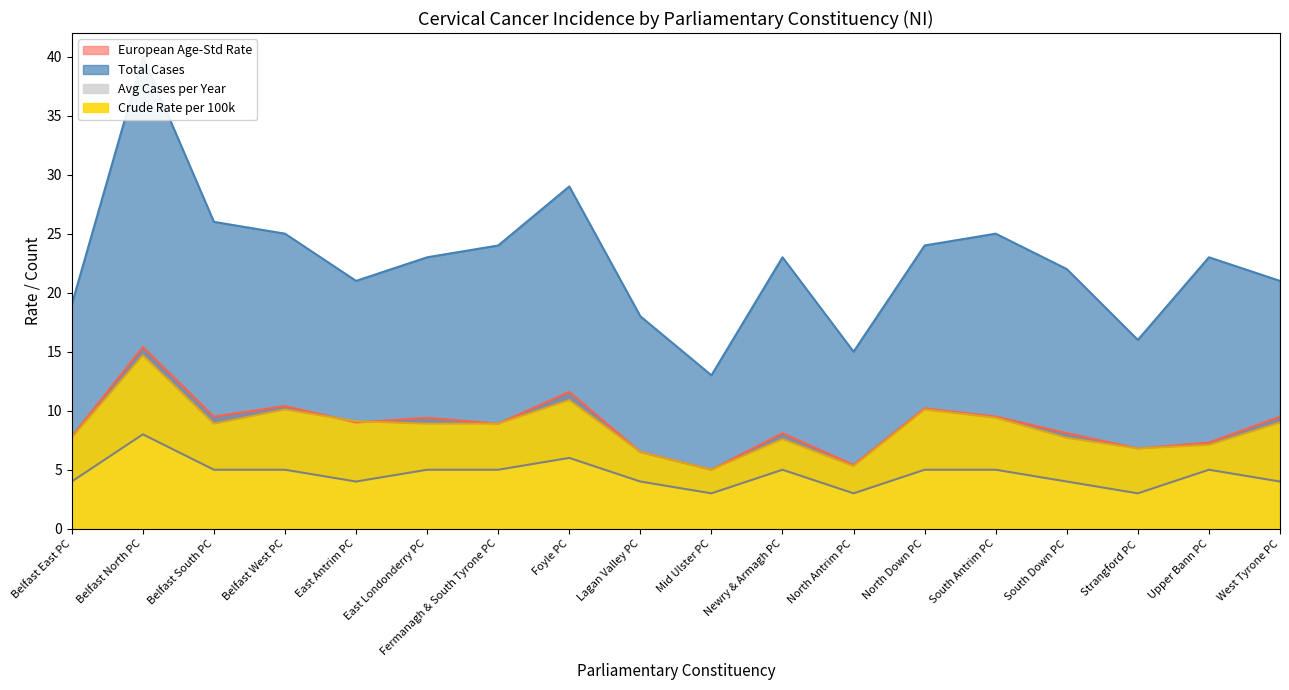

What is the total value across all series at North Antrim PC?

28.7